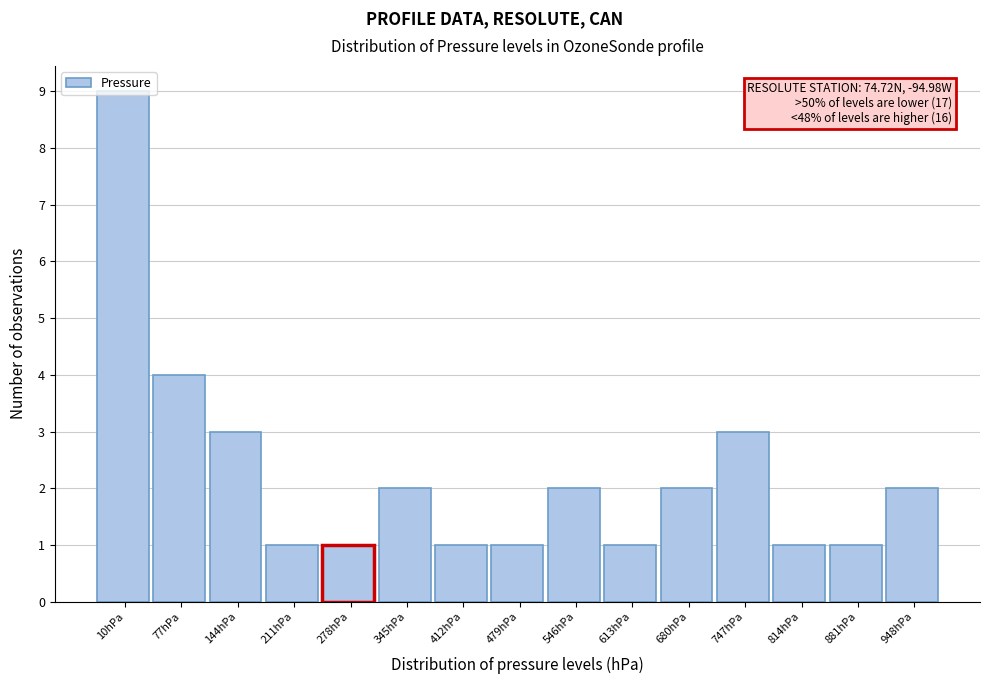

The value at 680hPa is 2. True or false?

True